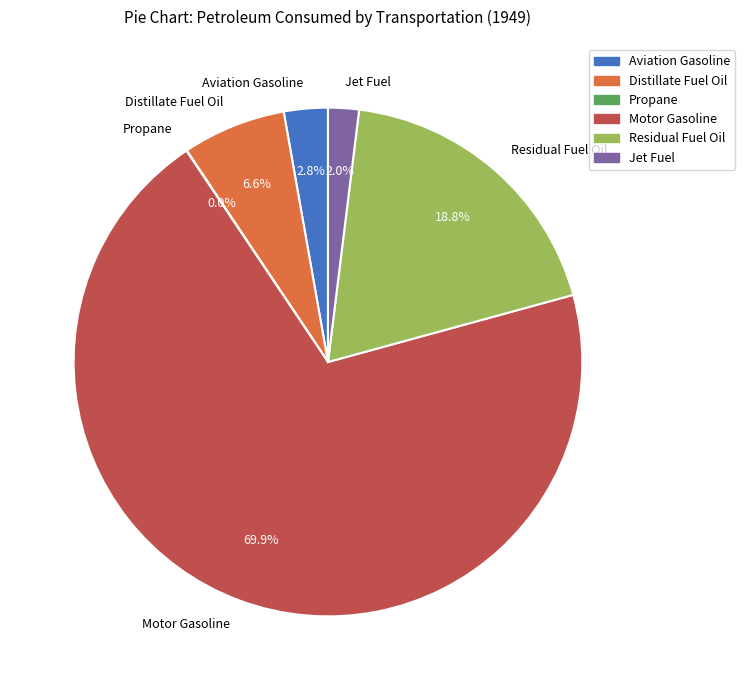

Which slice is the largest?

Motor Gasoline